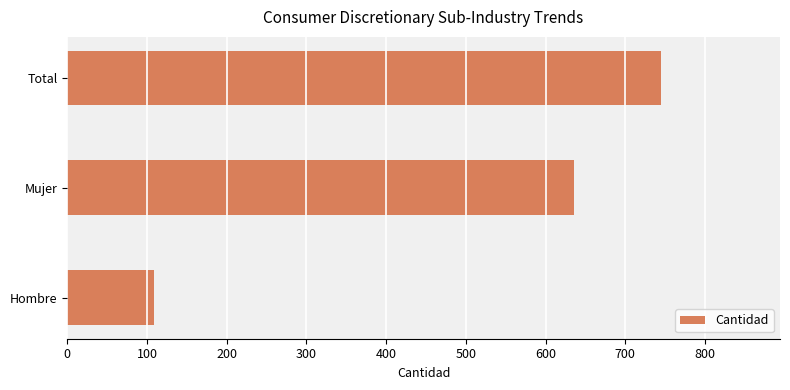

The chart shows a value of 636 at Mujer. True or false?

True